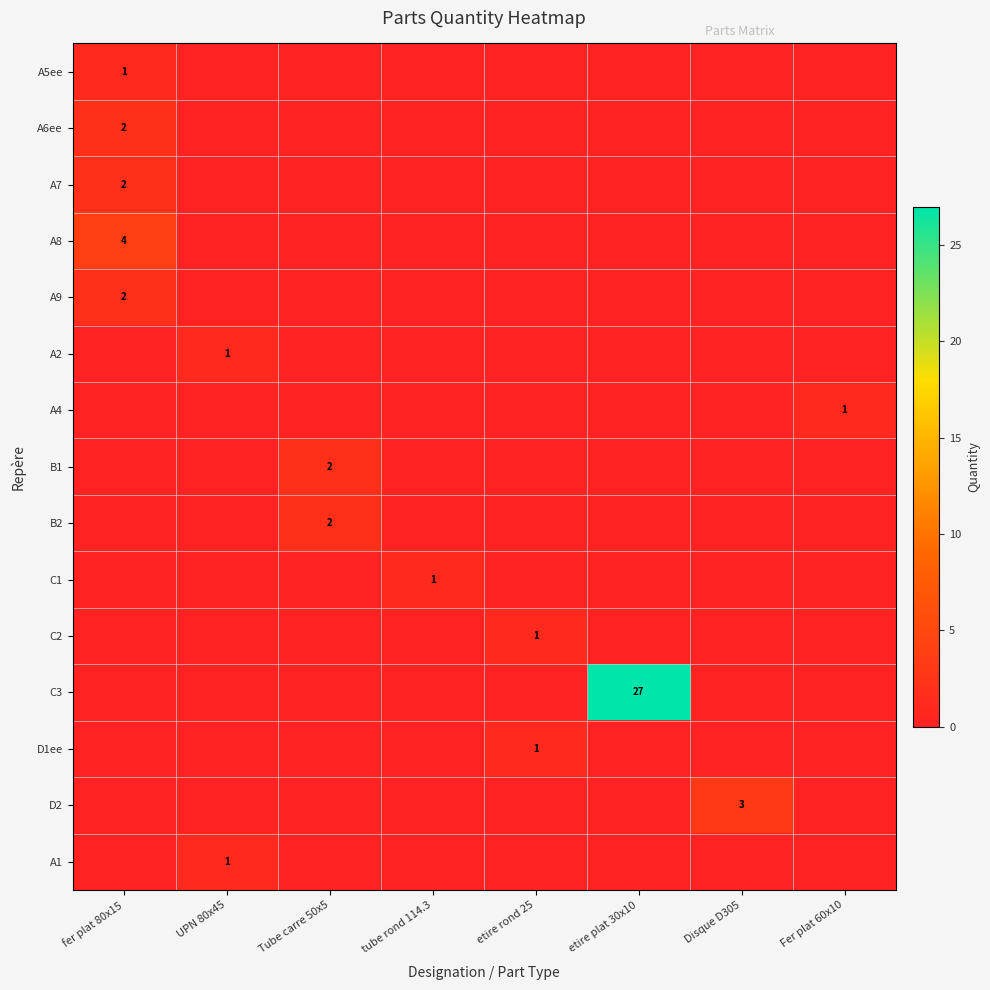

Which label corresponds to the smallest value in the chart?

UPN 80x45